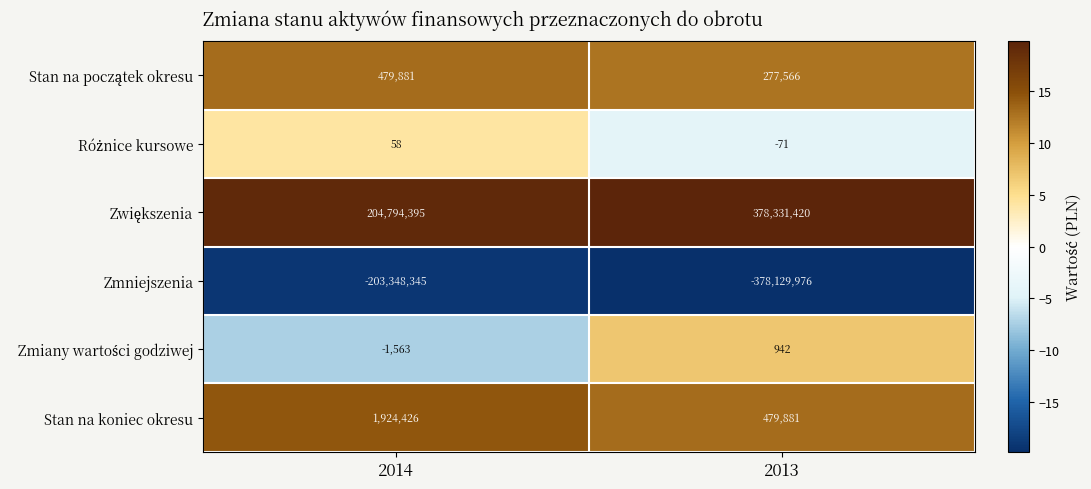

How many distinct data groups are displayed?

6